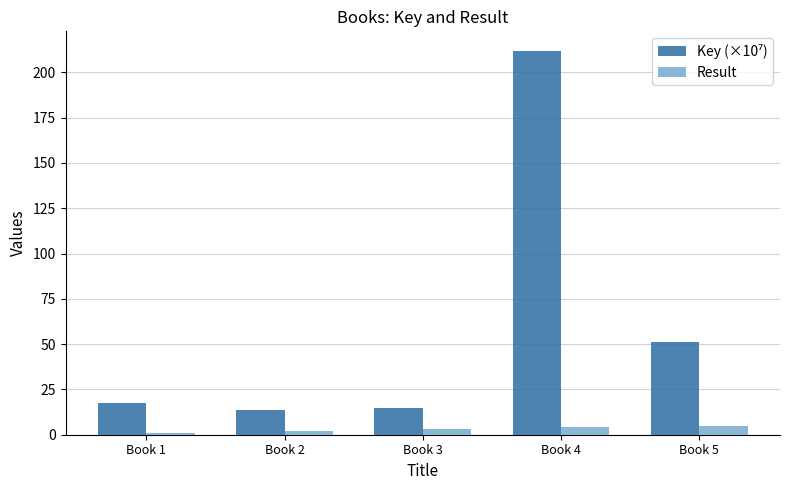

Read the Result value at Book 1.

1.0